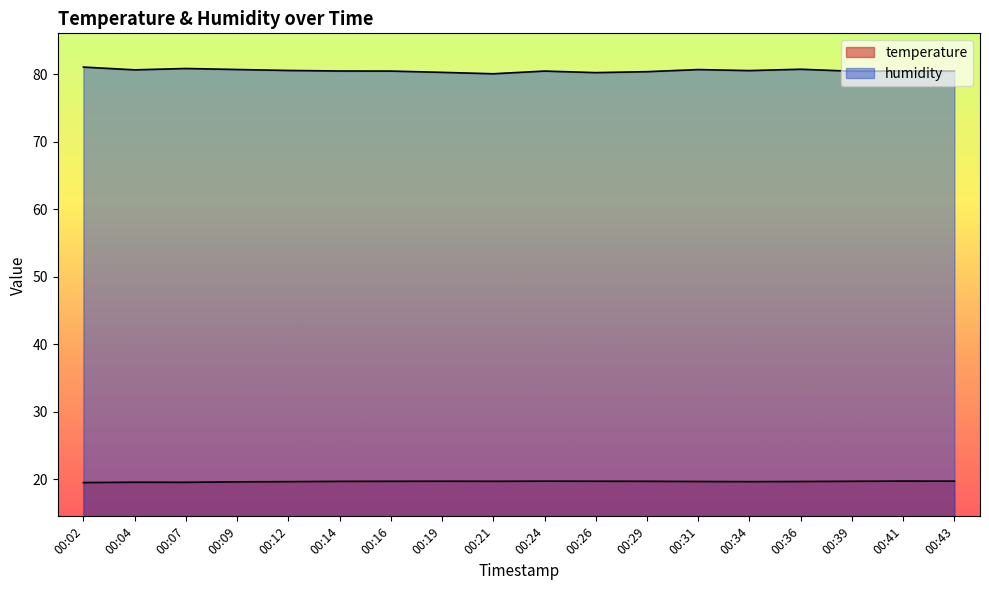

Reading left to right, list all the values displayed in this chart.

temperature: 00:02=19.5	00:04=19.5	00:07=19.5	00:09=19.6	00:12=19.6	00:14=19.7	00:16=19.7	00:19=19.7	00:21=19.7	00:24=19.7	00:26=19.7	00:29=19.7	00:31=19.6	00:34=19.6	00:36=19.6	00:39=19.7	00:41=19.7	00:43=19.7
humidity: 00:02=81.0	00:04=80.6	00:07=80.8	00:09=80.7	00:12=80.5	00:14=80.5	00:16=80.5	00:19=80.3	00:21=80.0	00:24=80.5	00:26=80.2	00:29=80.4	00:31=80.7	00:34=80.5	00:36=80.7	00:39=80.4	00:41=80.5	00:43=80.5